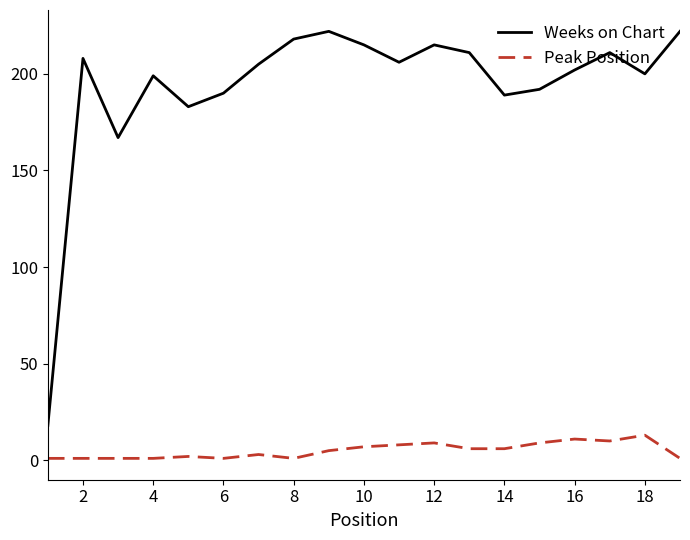

True or false: Peak Position and Weeks on Chart cross at least once.

False